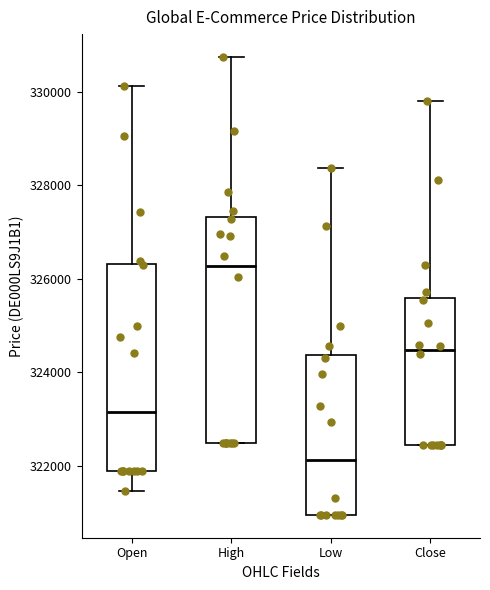

Reading left to right, read every box against the y-axis: the position of its median line, the range the box covers, and the ends of its whiskers. The values are not printed on the chart, so give them approximately, as read against the axis.

Open: median 323200, box 321800 to 326400, whiskers 321400 to 330200
High: median 326200, box 322400 to 327400, whiskers 322400 to 330800
Low: median 322200, box 321000 to 324400, whiskers 321000 to 328400
Close: median 324400, box 322400 to 325600, whiskers 322400 to 329800